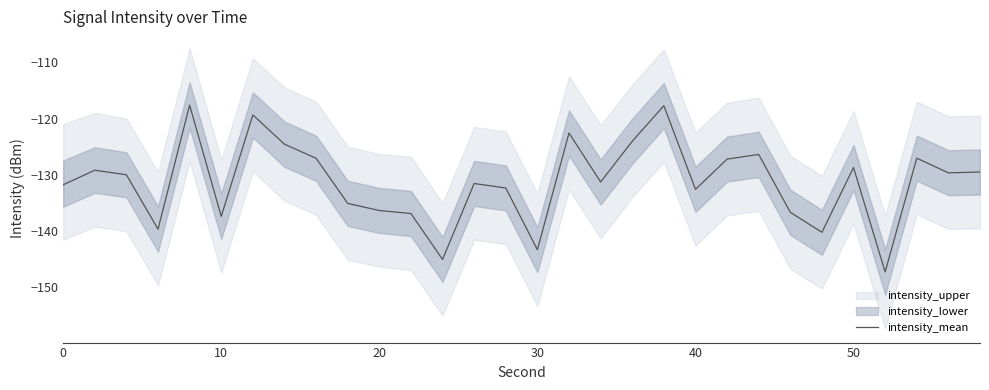

Count the number of categories in the chart.

30